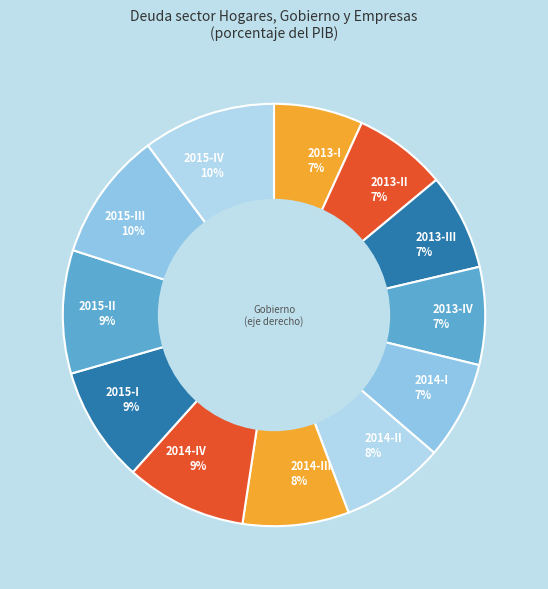

True or false: 2014-III accounts for 1% of the total.

False